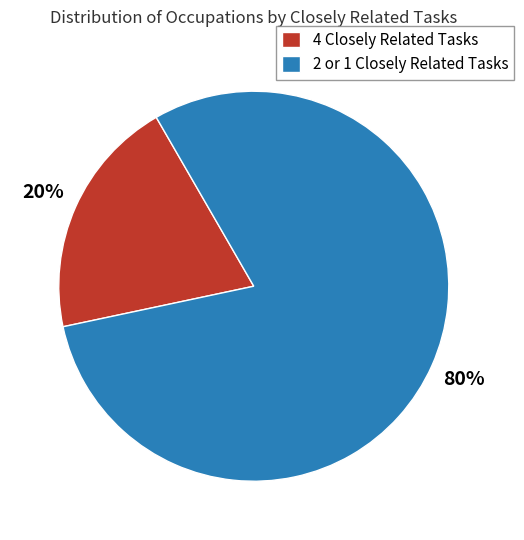

To the nearest percent, what percentage of the pie is 4 Closely Related Tasks?

20%